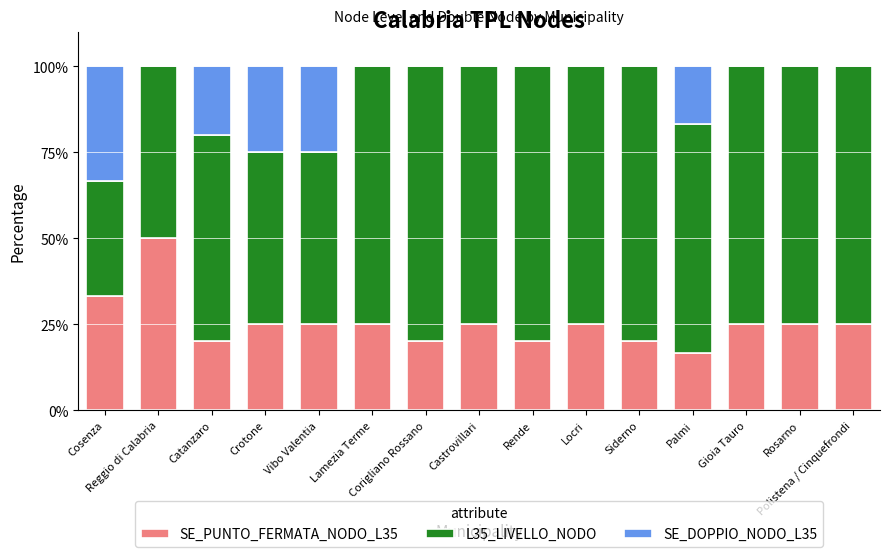

What is the sum of all SE_PUNTO_FERMATA_NODO_L35 values?

380.0